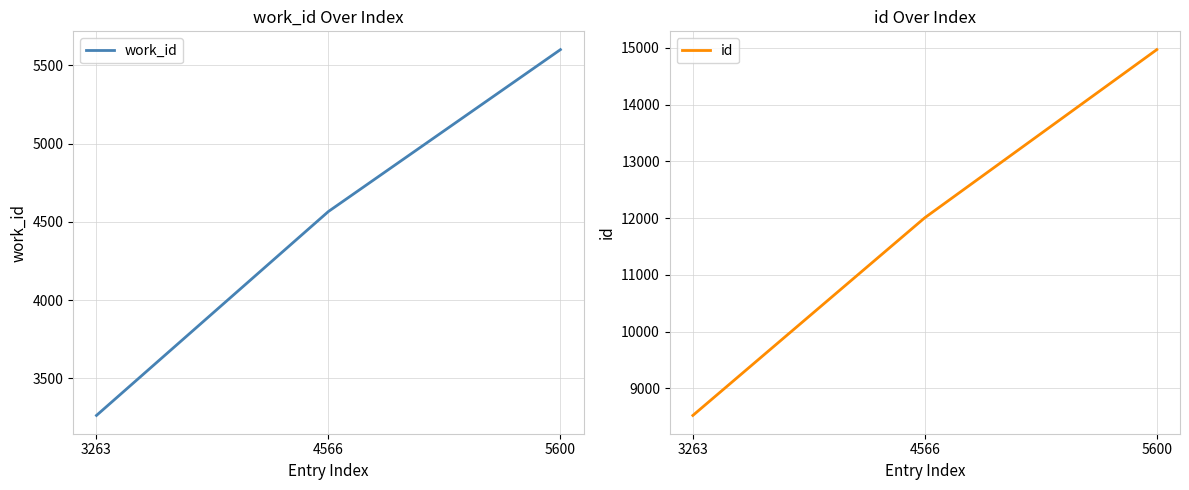

What is the average value of the work_id series?

4476